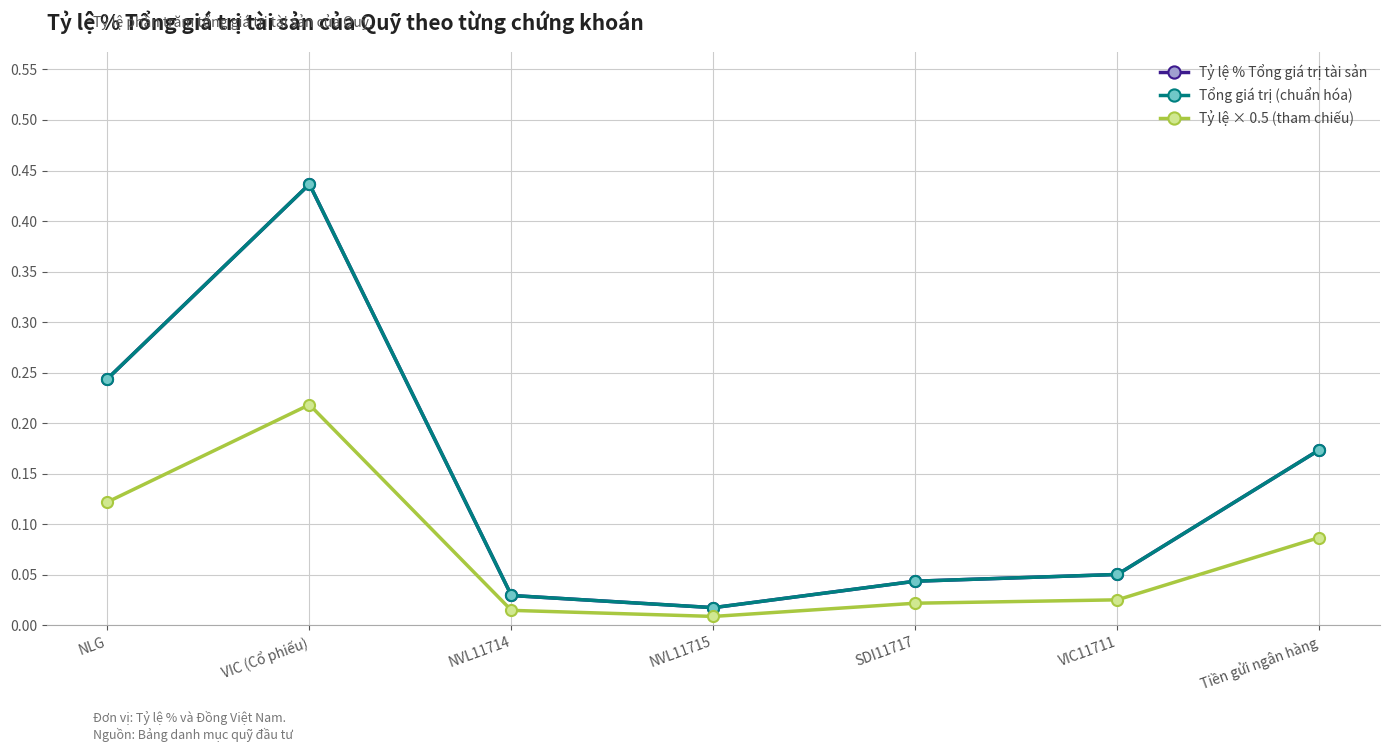

Which has a higher value, NVL11715 or VIC (Cổ phiếu)?

VIC (Cổ phiếu)